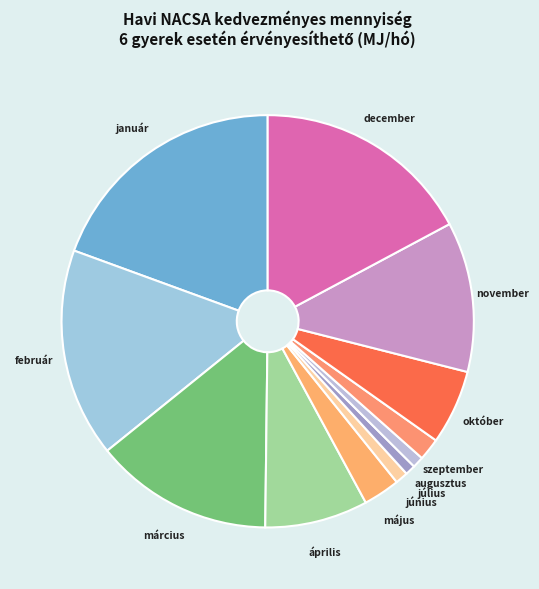

How many slices are in this pie chart?

12